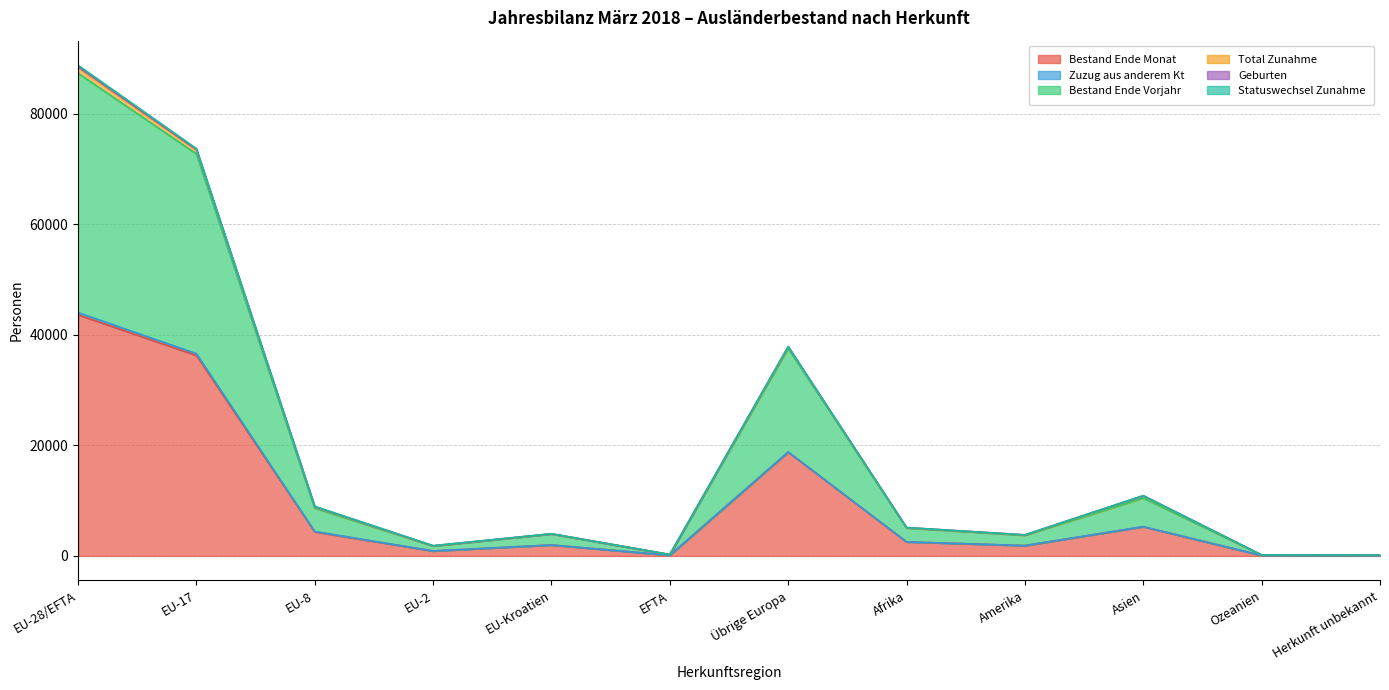

Rank the categories by Bestand Ende Vorjahr value from highest to lowest.

EU-28/EFTA, EU-17, Übrige Europa, Asien, EU-8, Afrika, EU-Kroatien, Amerika, EU-2, EFTA, Ozeanien, Herkunft unbekannt